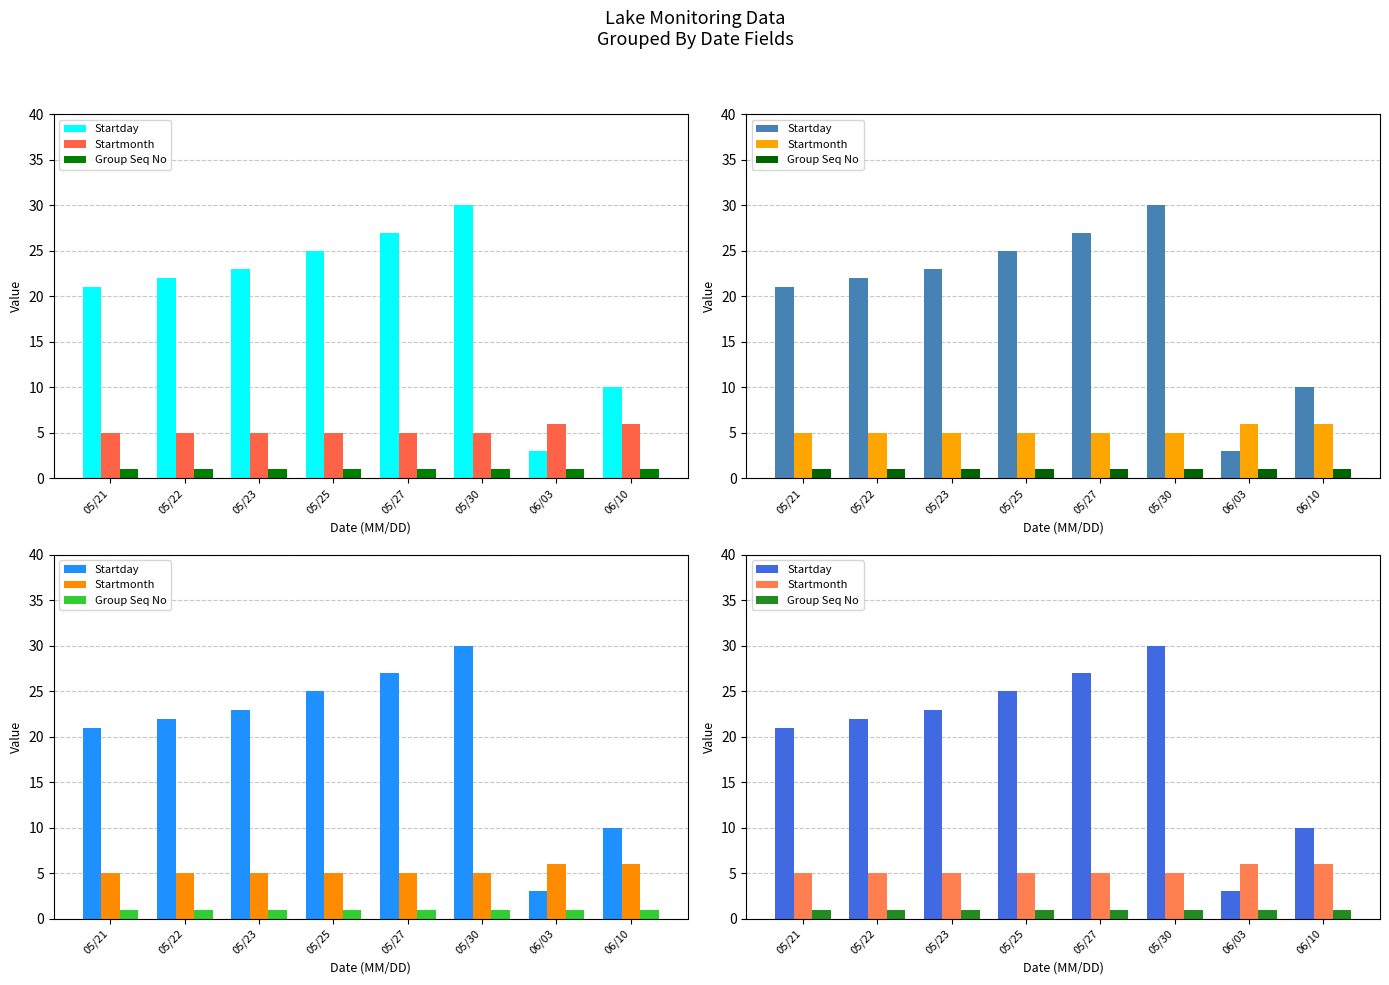

Read the Startday value at 05/25, to the nearest 10.

20